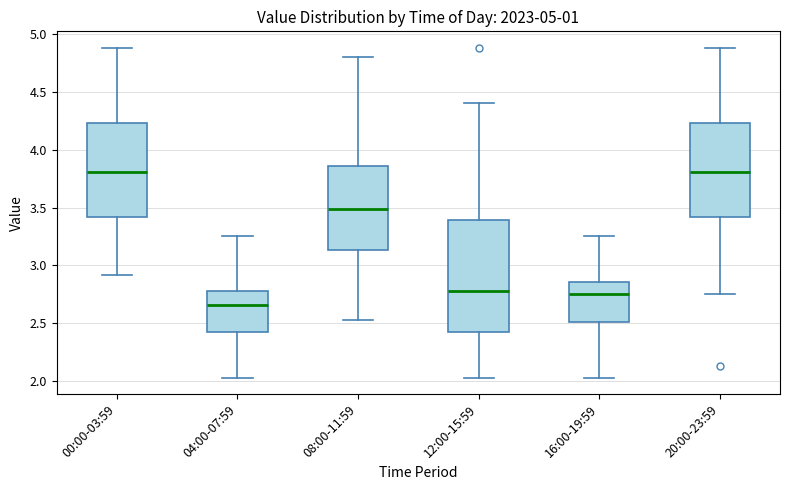

Reading left to right, read every box against the y-axis: the position of its median line, the range the box covers, and the ends of its whiskers. The values are not printed on the chart, so give them approximately, as read against the axis.

00:00-03:59: median 3.80, box 3.40 to 4.25, whiskers 2.90 to 4.90
04:00-07:59: median 2.65, box 2.45 to 2.80, whiskers 2.05 to 3.25
08:00-11:59: median 3.50, box 3.15 to 3.85, whiskers 2.55 to 4.80
12:00-15:59: median 2.80, box 2.45 to 3.40, whiskers 2.05 to 4.40
16:00-19:59: median 2.75, box 2.50 to 2.85, whiskers 2.05 to 3.25
20:00-23:59: median 3.80, box 3.40 to 4.25, whiskers 2.75 to 4.90